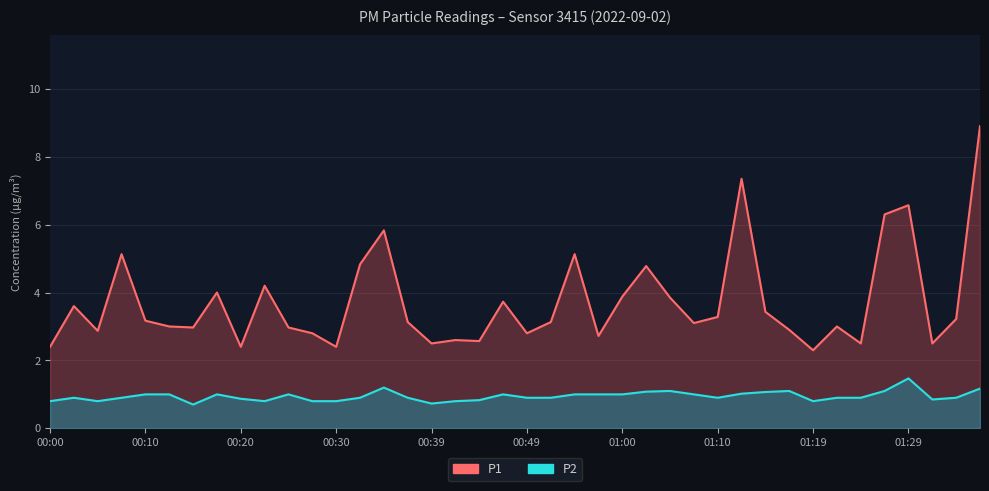

True or false: P1 has a value of 2.4 at 00:30.

True